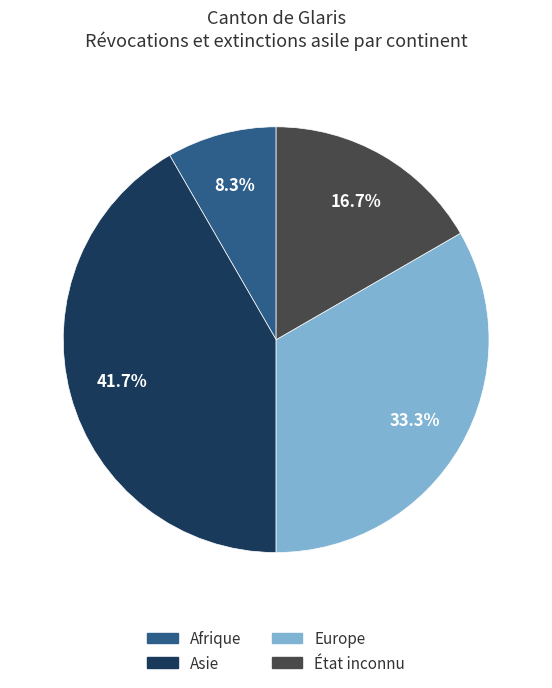

What percentage is the Afrique slice, to the nearest percent?

8%